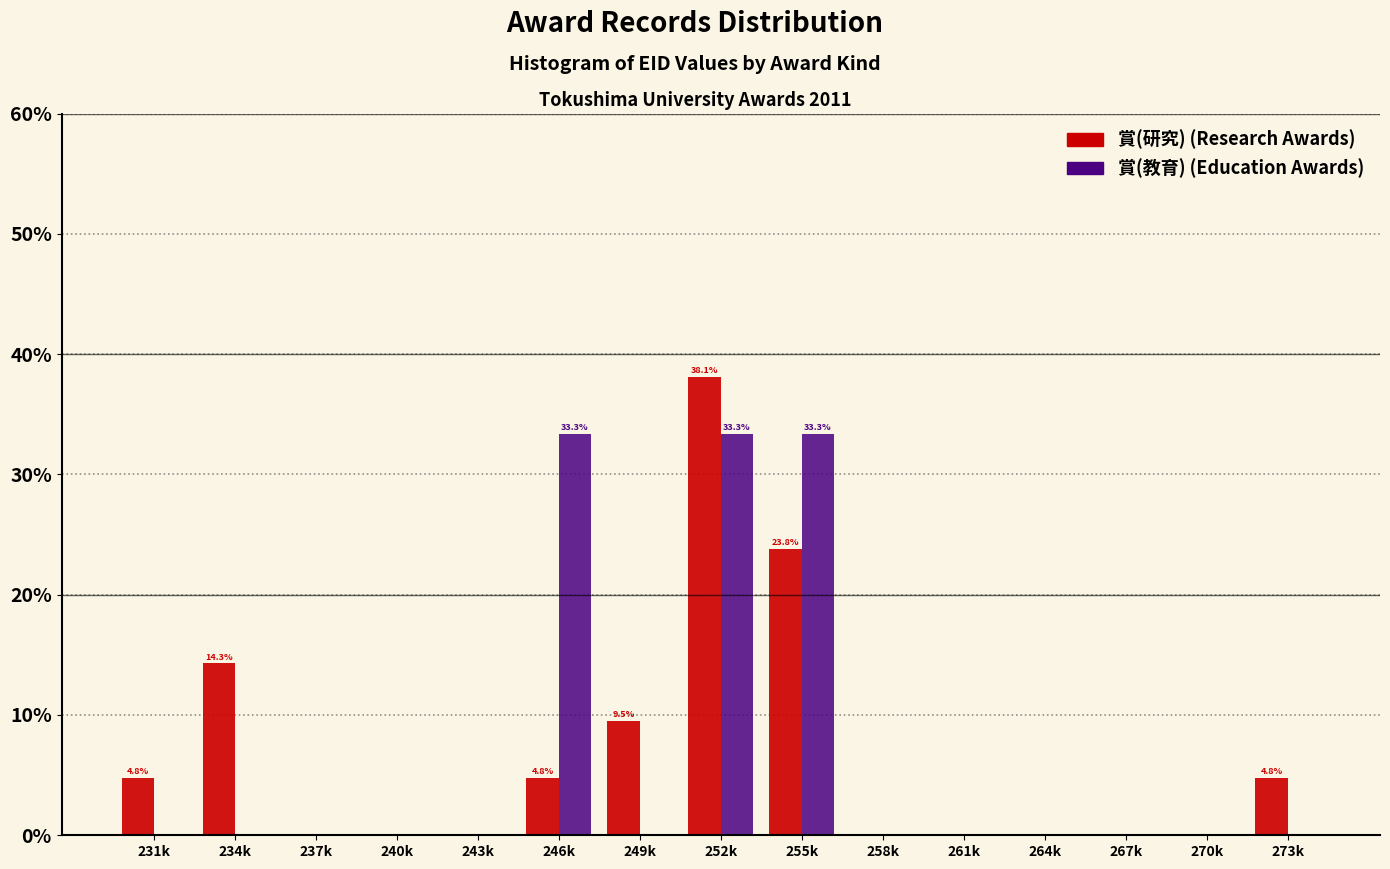

Reading left to right, transcribe all the data shown in this chart.

賞(研究): 231k=4.8	234k=14.3	237k=0.0	240k=0.0	243k=0.0	246k=4.8	249k=9.5	252k=38.1	255k=23.8	258k=0.0	261k=0.0	264k=0.0	267k=0.0	270k=0.0	273k=4.8
賞(教育): 231k=0.0	234k=0.0	237k=0.0	240k=0.0	243k=0.0	246k=33.3	249k=0.0	252k=33.3	255k=33.3	258k=0.0	261k=0.0	264k=0.0	267k=0.0	270k=0.0	273k=0.0